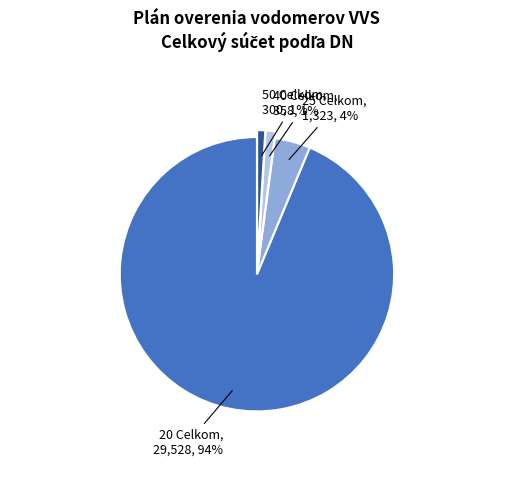

Does any single category account for the majority?

Yes